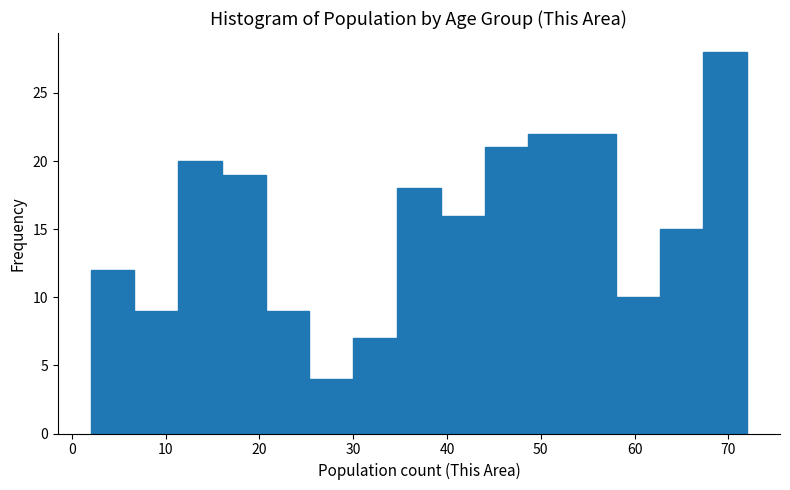

How tall is the bar that spans 39 to 44 on the x-axis? Neither the bar edges nor the heights are printed on the chart, so give them approximately, as read against the axes.

16